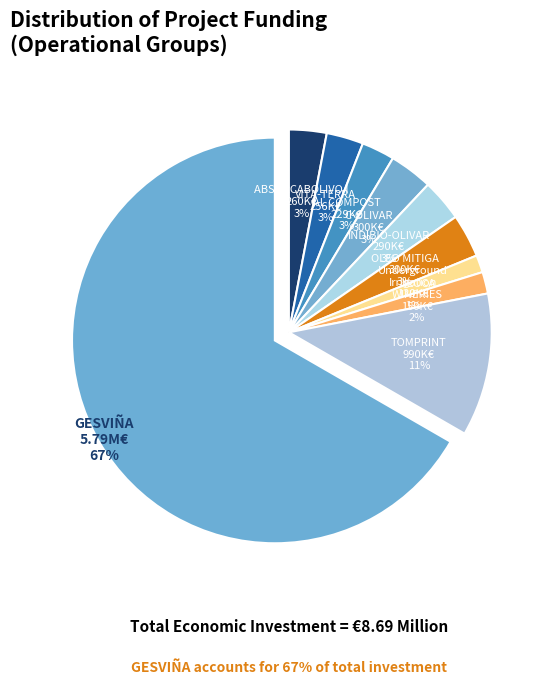

How many segments does this pie chart have?

10